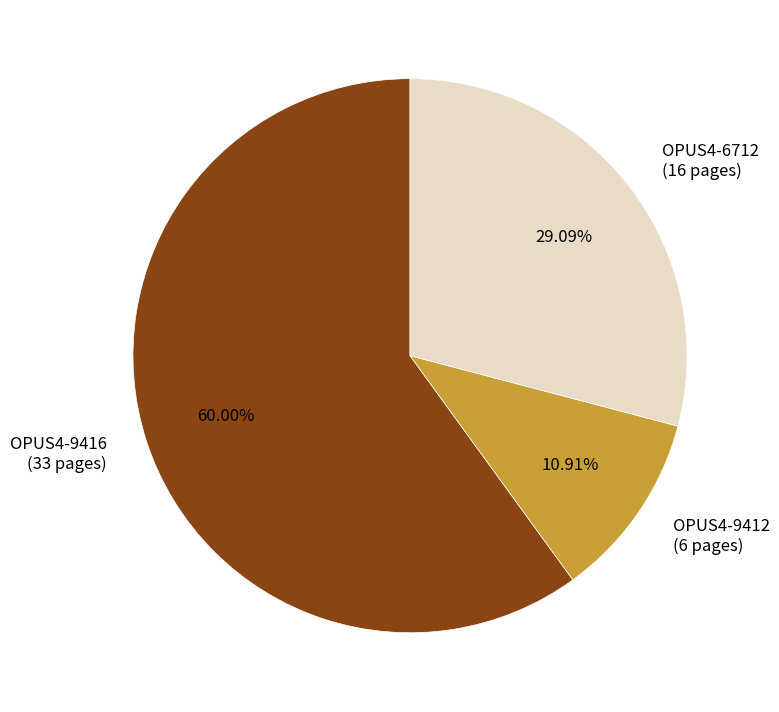

To the nearest percent, what is the average slice percentage?

33%